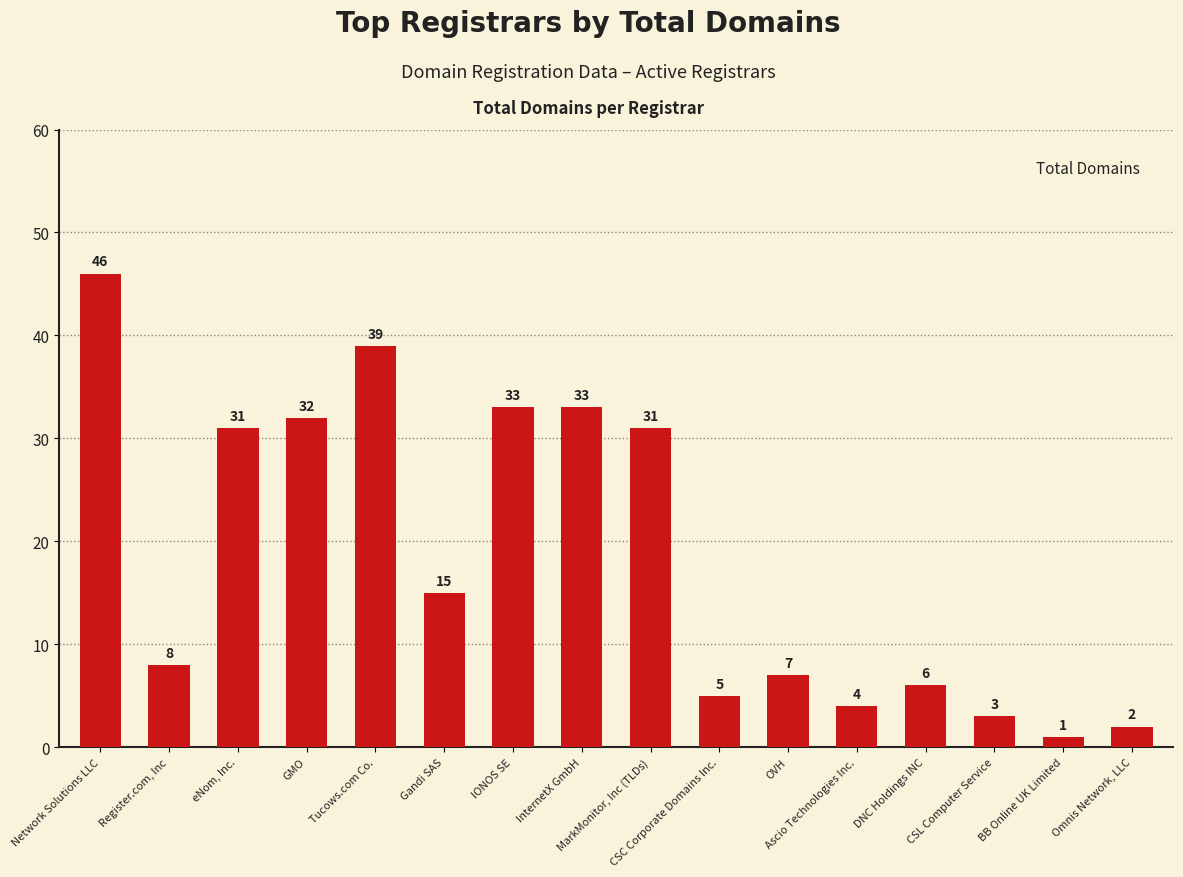

Approximately how many times larger is the value at InternetX GmbH compared to Gandi SAS?

2.2